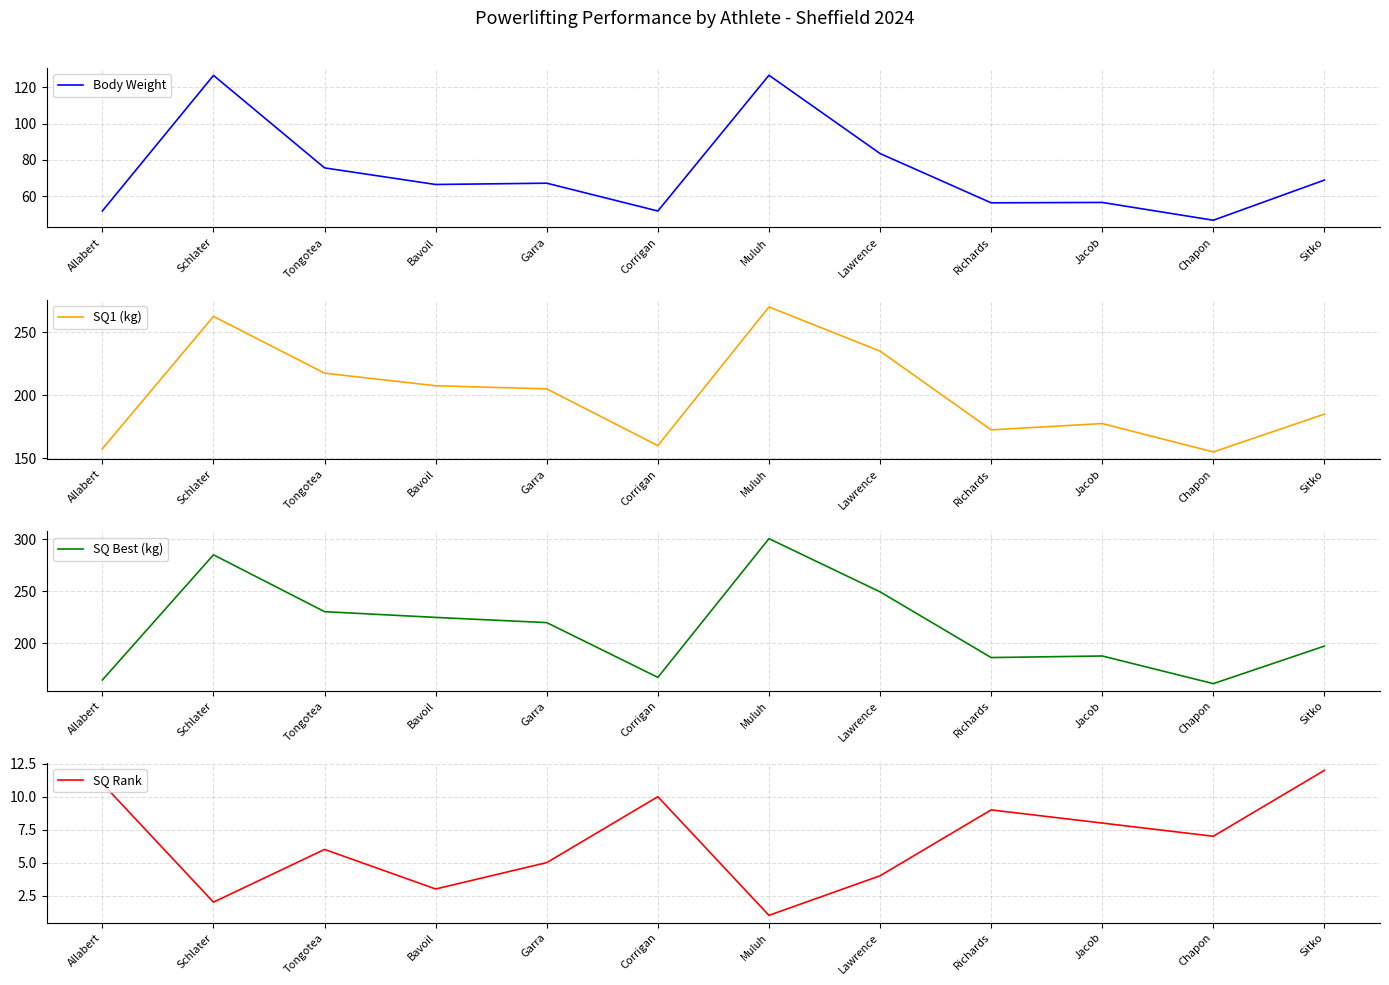

How many distinct data groups are displayed?

4